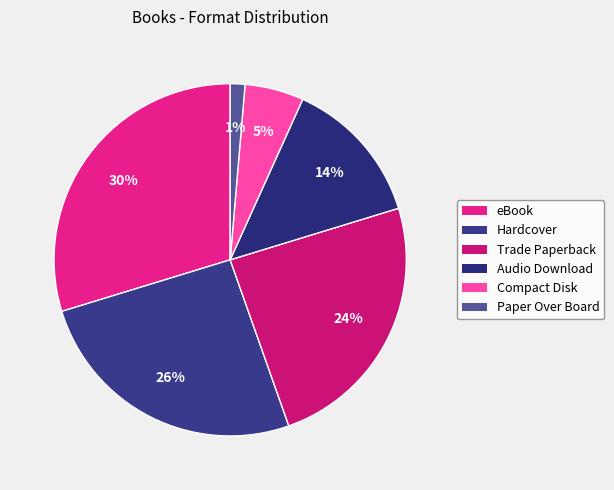

To the nearest percent, what is the average slice percentage?

17%